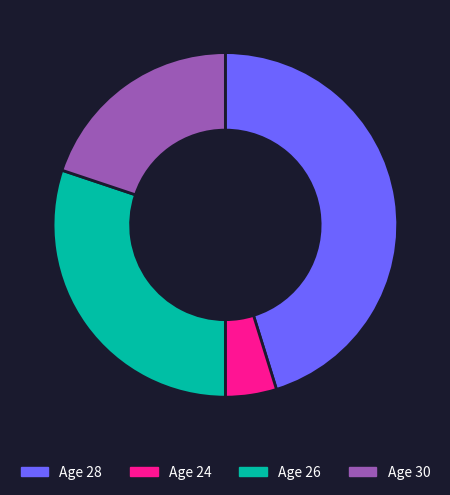

Which slice is the largest?

Age 28